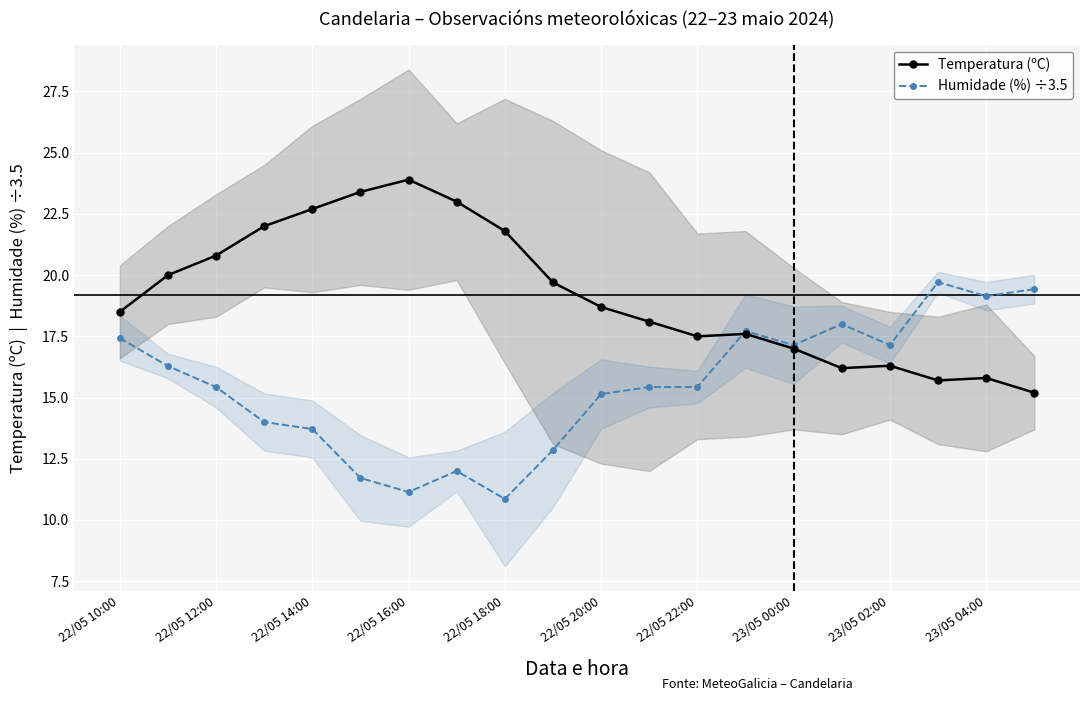

List the series in order of their peak value, lowest first.

Humidade (%) ÷3.5, Temperatura (ºC)